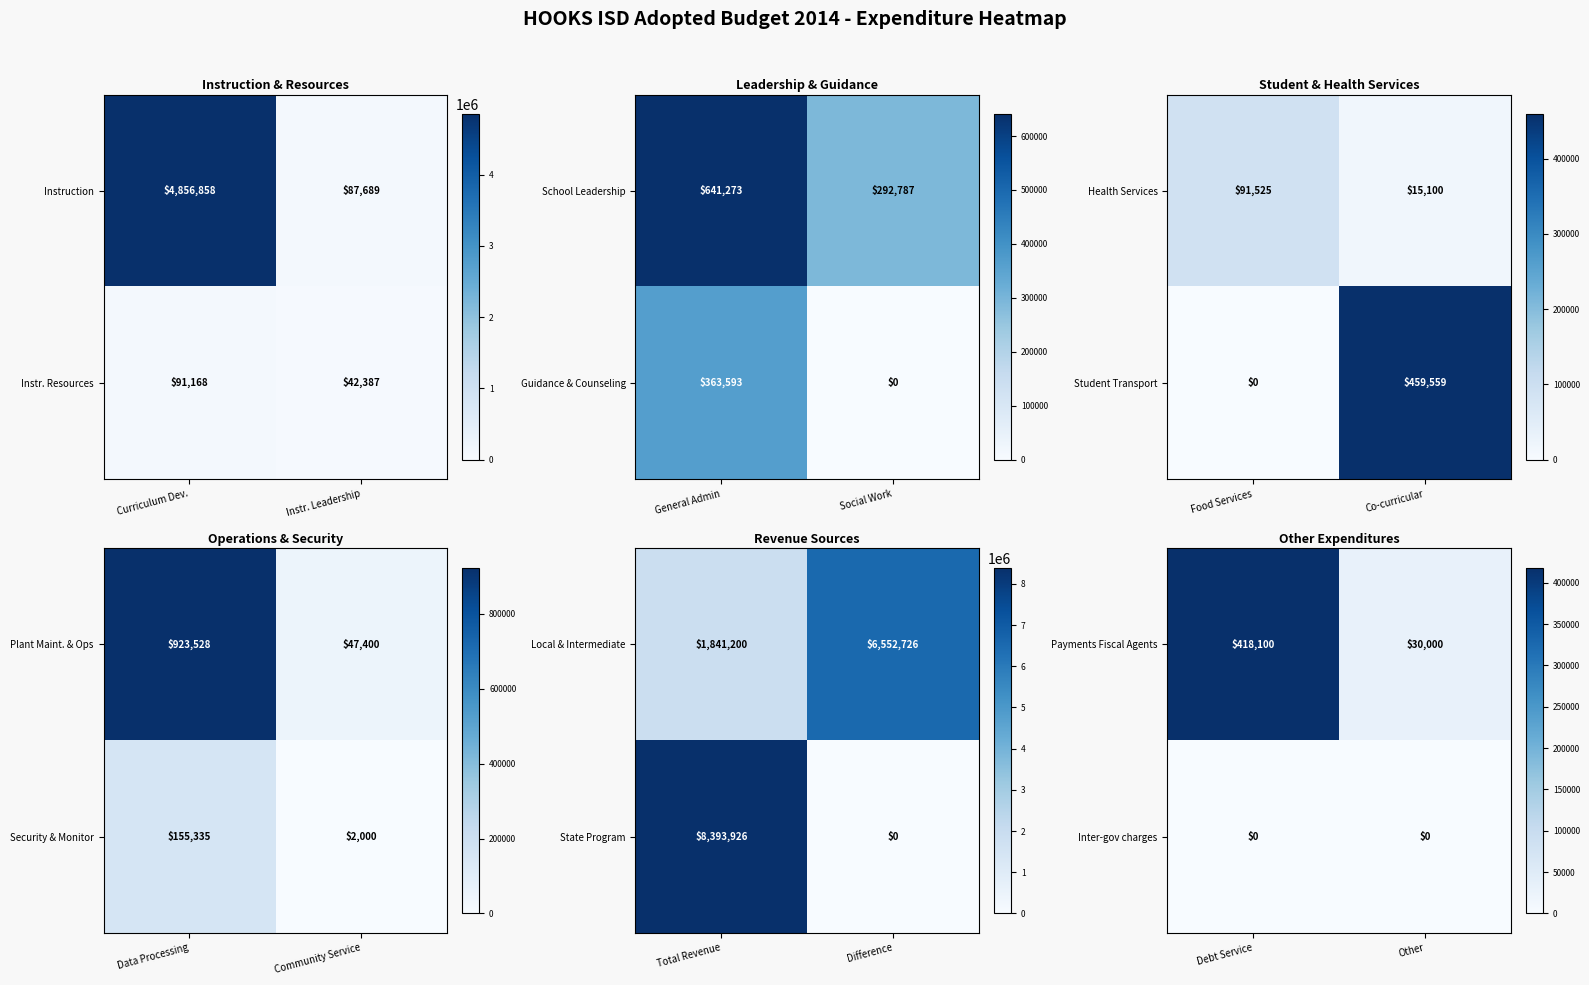

What is the difference between the maximum and minimum values in the Payments Fiscal Agents series?

388100